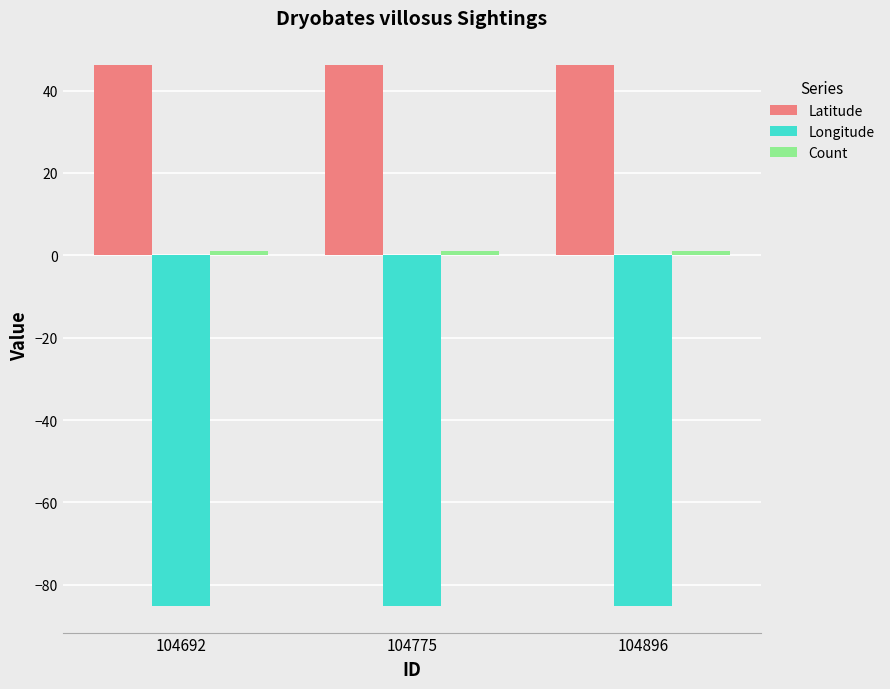

What is the sum of all Latitude values?

138.7